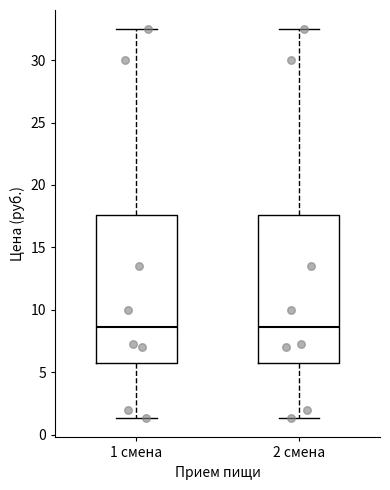

Reading left to right, transcribe this box plot: for each box, give where its median line is, the range the box spans, and where its two whiskers end, as read against the y-axis. The values are not printed on the chart, so give them approximately, as read against the axis.

1 смена: median 8.5, box 6.0 to 17.5, whiskers 1.5 to 32.5
2 смена: median 8.5, box 6.0 to 17.5, whiskers 1.5 to 32.5